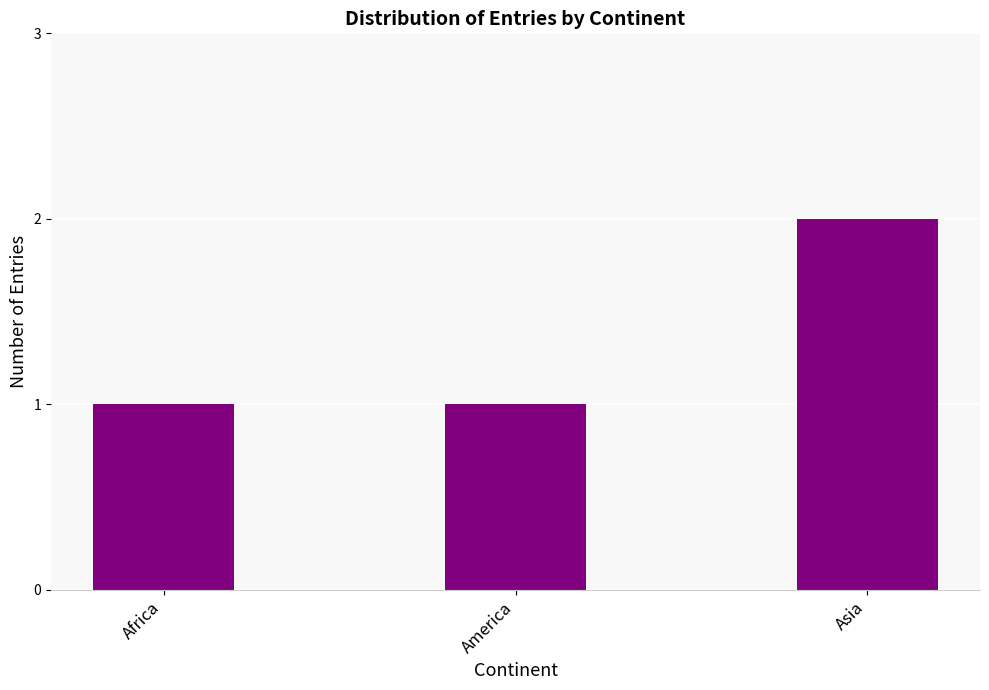

What is the difference between the maximum and minimum values?

1